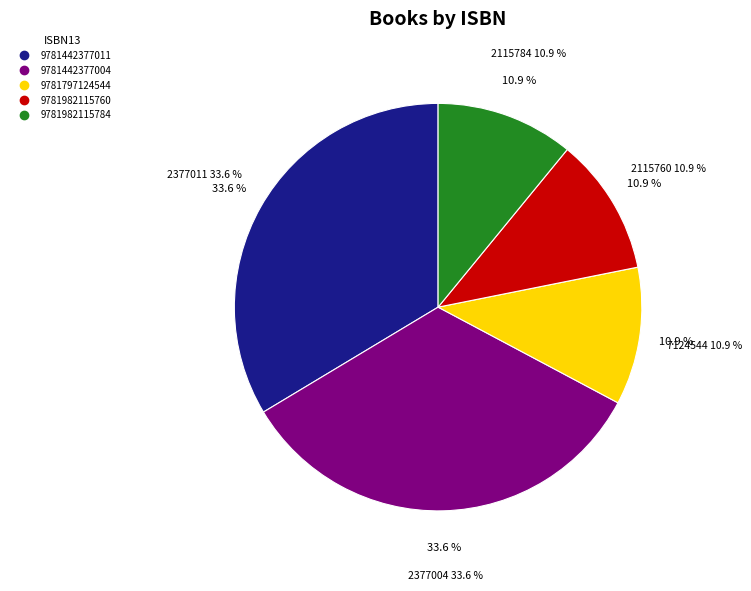

Rank the categories by value from highest to lowest.

9781442377011, 9781442377004, 9781797124544, 9781982115760, 9781982115784